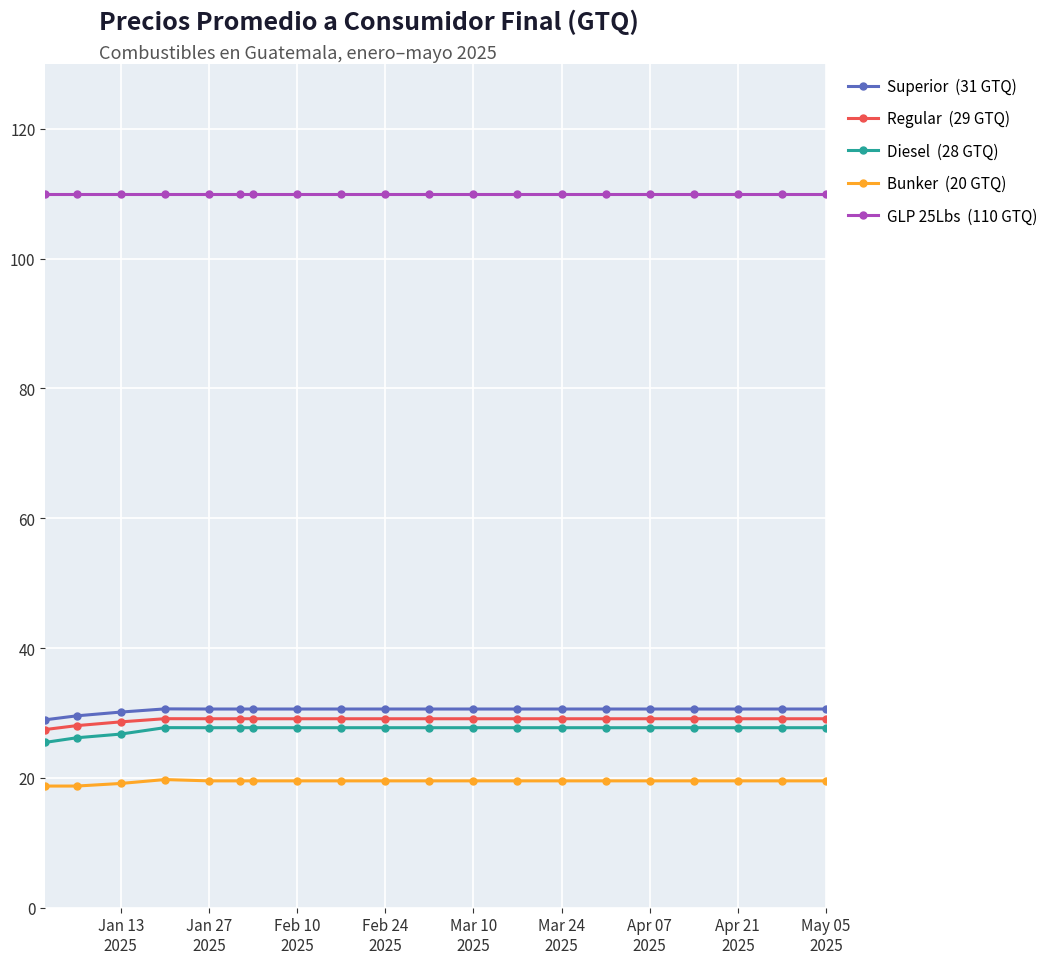

What is the greatest value displayed?

110.0